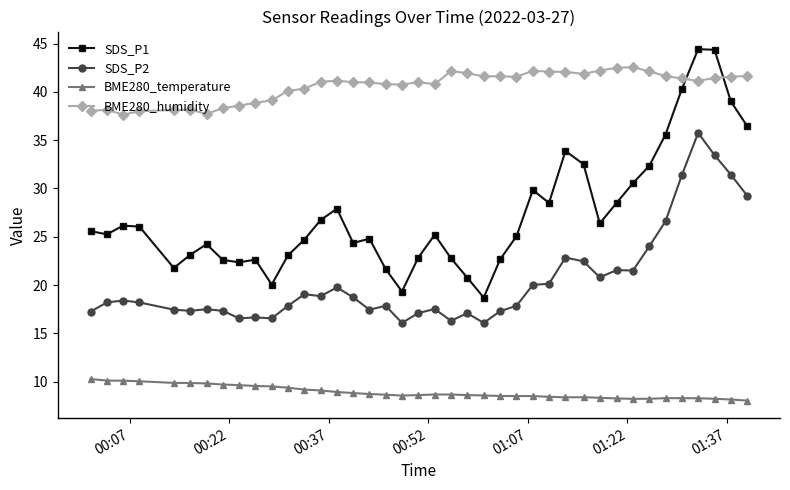

What is the difference between the maximum and second lowest values in the BME280_temperature series?

2.1